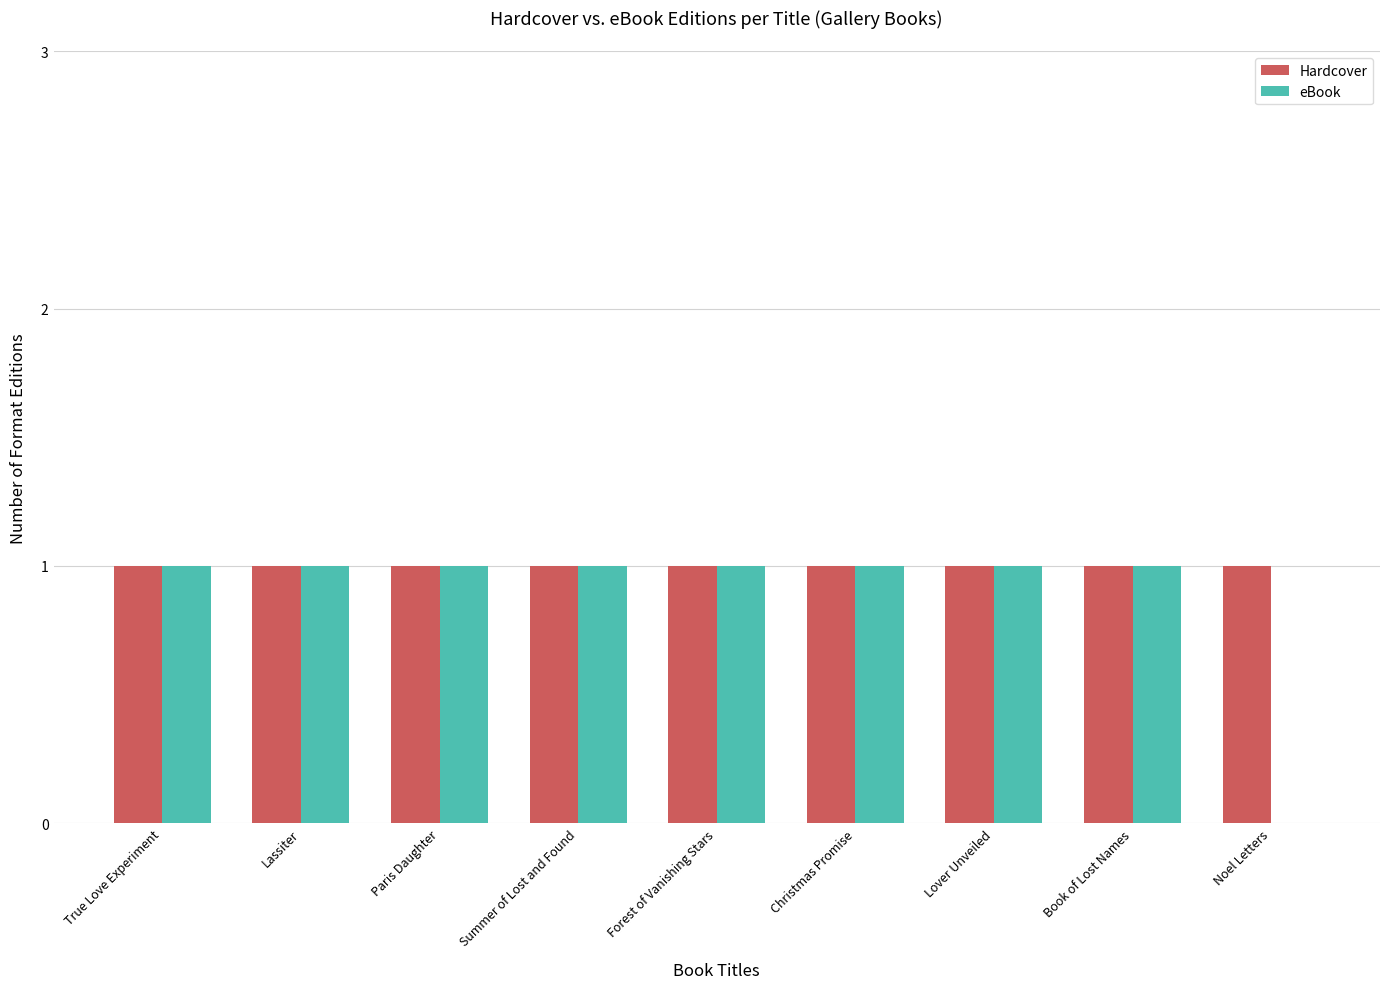

What are all the series names shown in the legend?

Hardcover, eBook